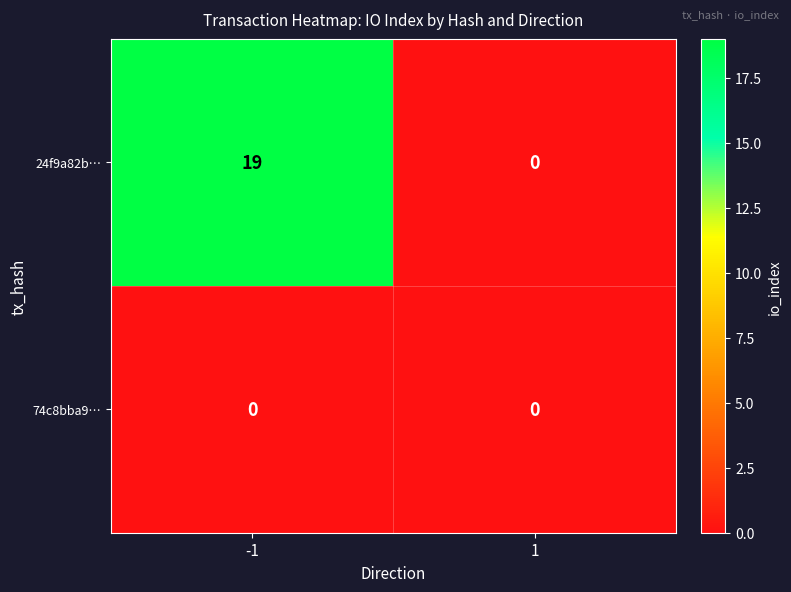

Reading left to right, transcribe all the data shown in this chart.

24f9a82b…: 19	0
74c8bba9…: 0	0